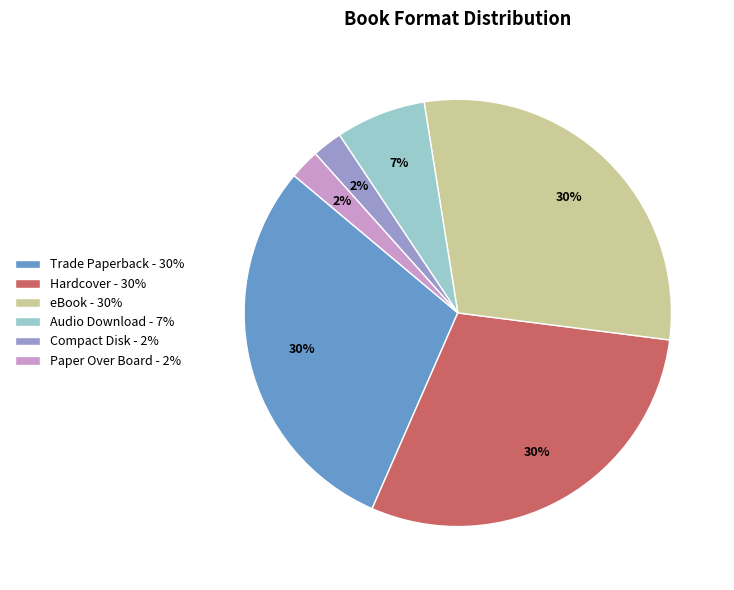

Do Hardcover - 30% and Trade Paperback - 30% together represent more than half of the pie?

Yes